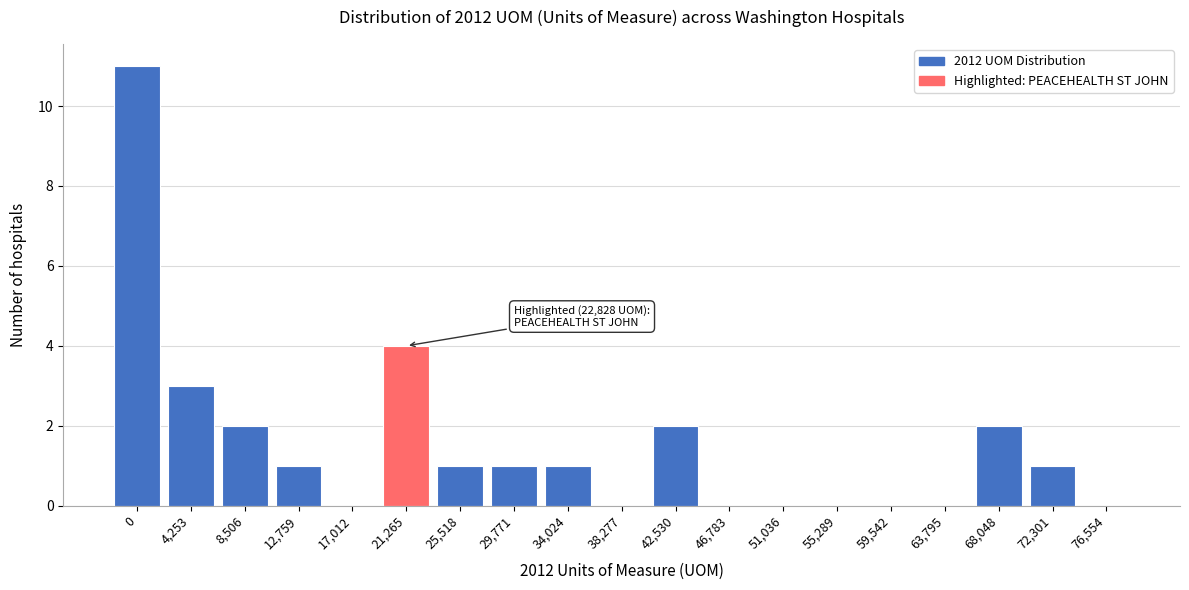

Reading right to left, list all the values displayed in this chart.

76,554=0	72,301=1	68,048=2	63,795=0	59,542=0	55,289=0	51,036=0	46,783=0	42,530=2	38,277=0	34,024=1	29,771=1	25,518=1	21,265=4	17,012=0	12,759=1	8,506=2	4,253=3	0=11